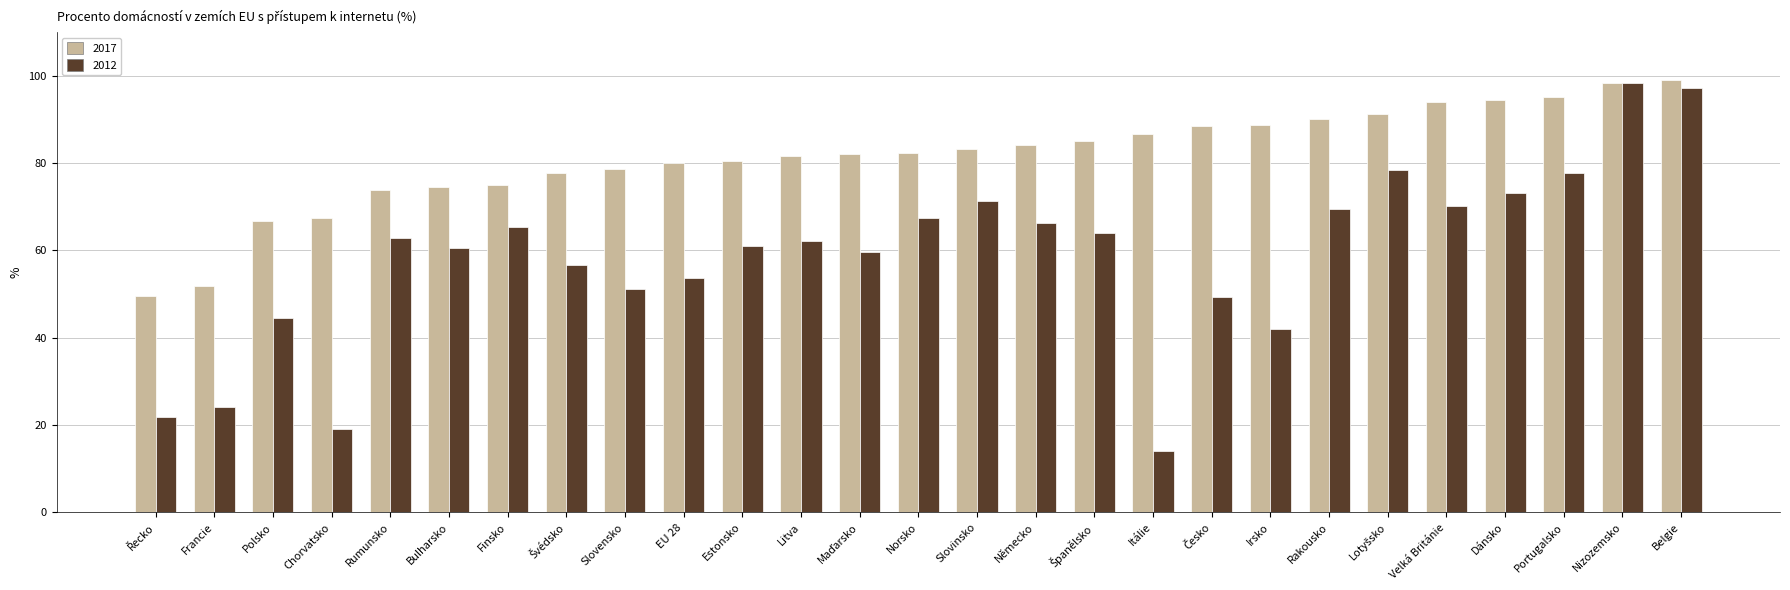

How many data points in 2012 are above 62?

14